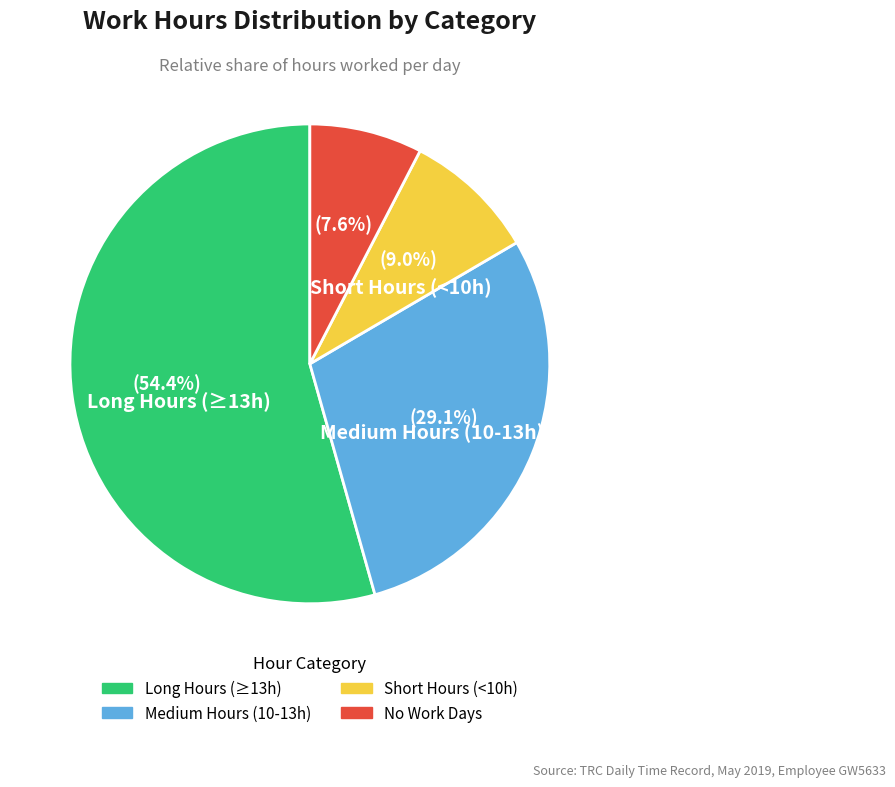

How many segments does this pie chart have?

4